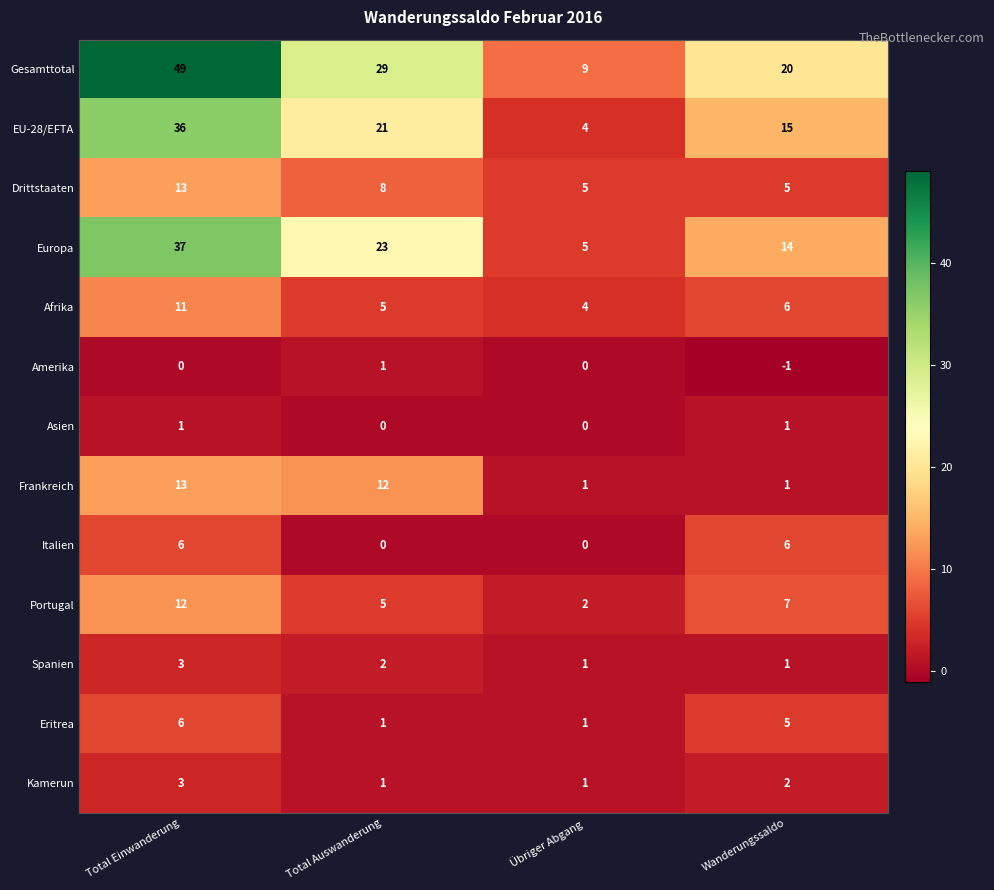

Which series has the widest spread of values?

Gesamttotal